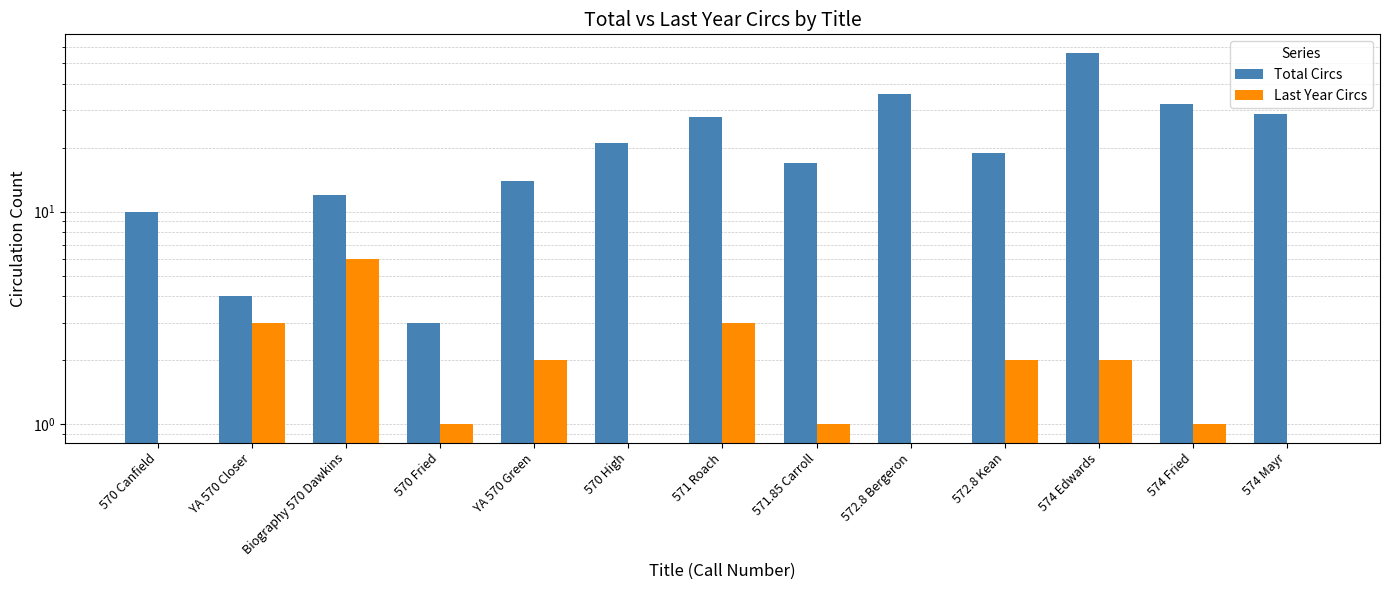

What is the label of the 4th bar from the right?

572.8 Kean